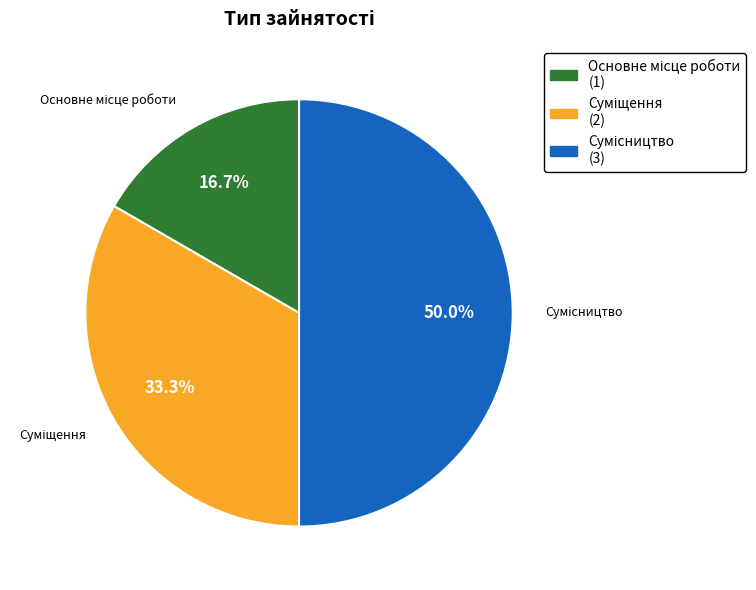

How many slices are in this pie chart?

3